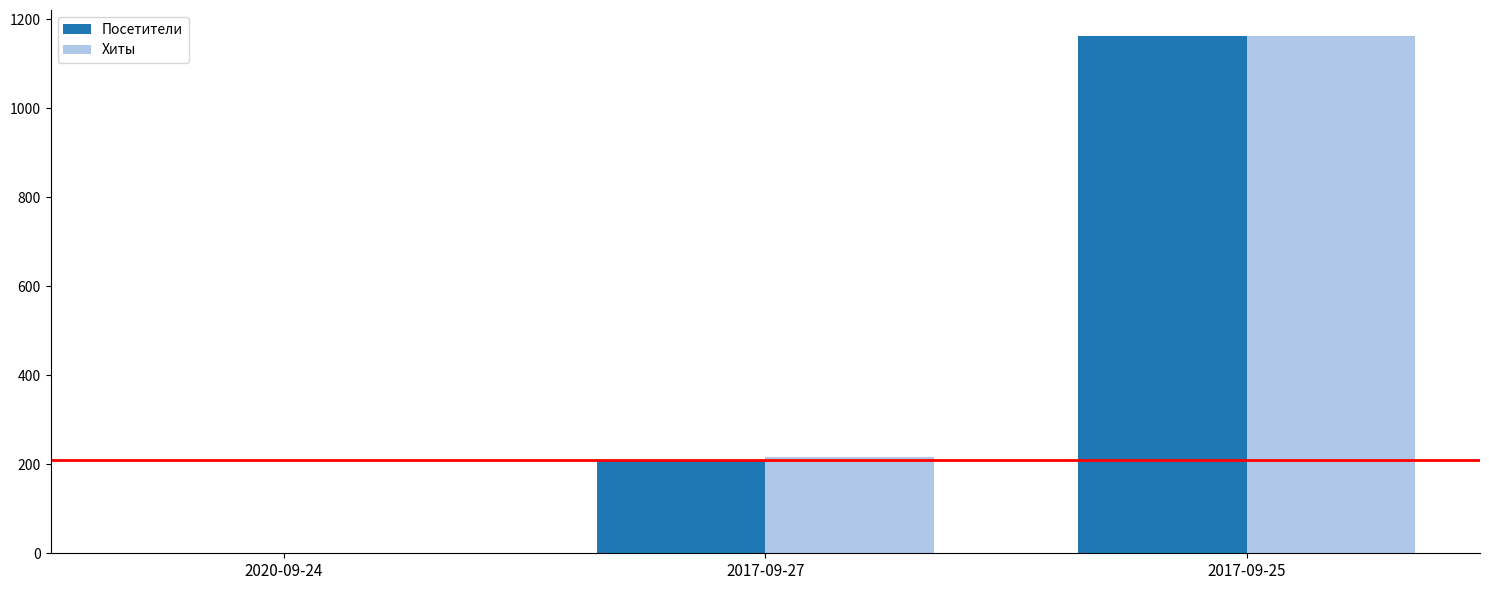

The Посетители series shows 1163 at 2017-09-25. True or false?

True